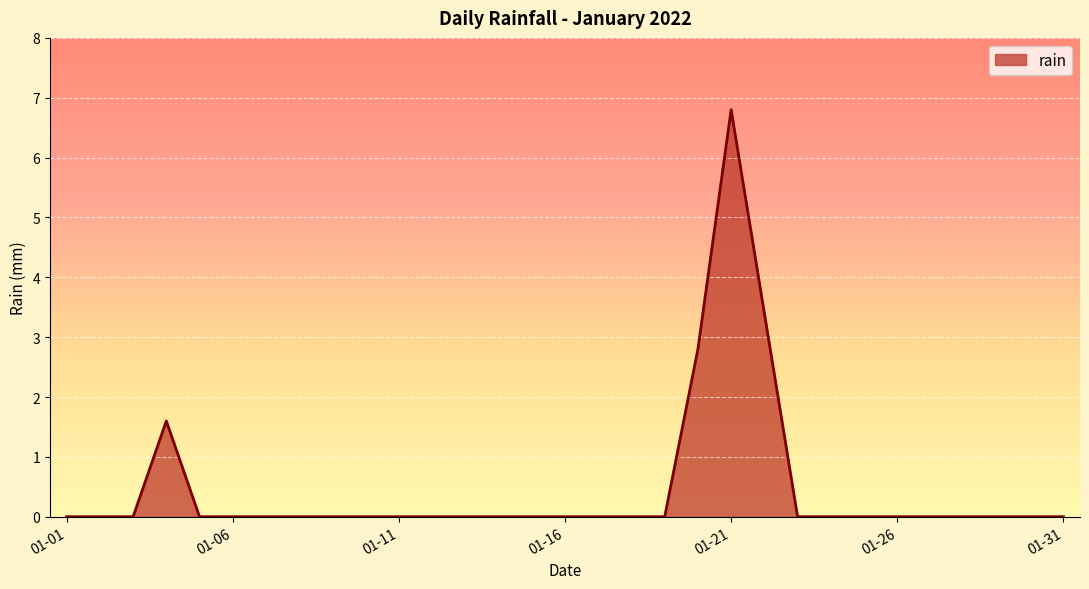

Reading left to right, transcribe all the data shown in this chart.

0.0	0.0	0.0	1.6	0.0	0.0	0.0	0.0	0.0	0.0	0.0	0.0	0.0	0.0	0.0	0.0	0.0	0.0	0.0	2.8	6.8	3.4	0.0	0.0	0.0	0.0	0.0	0.0	0.0	0.0	0.0